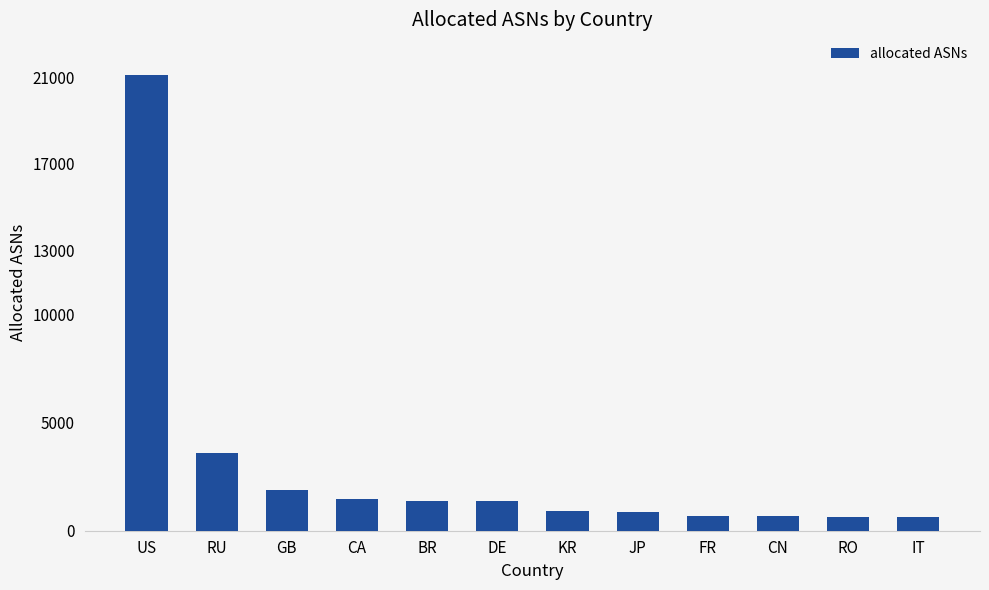

What is the change in value from CA to KR?

-534